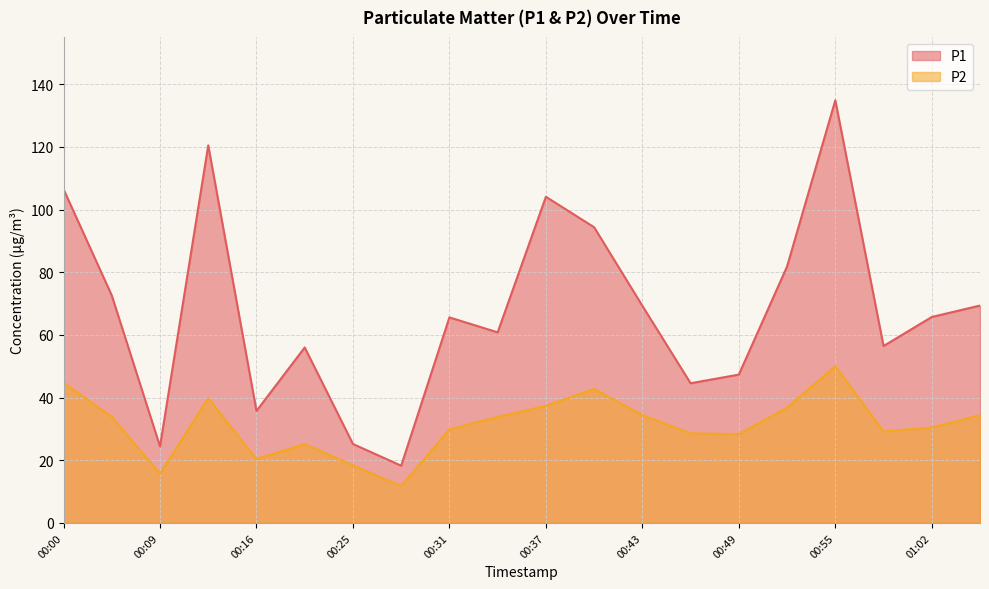

What is the value of the P2 point at the 17th from the left?

50.0